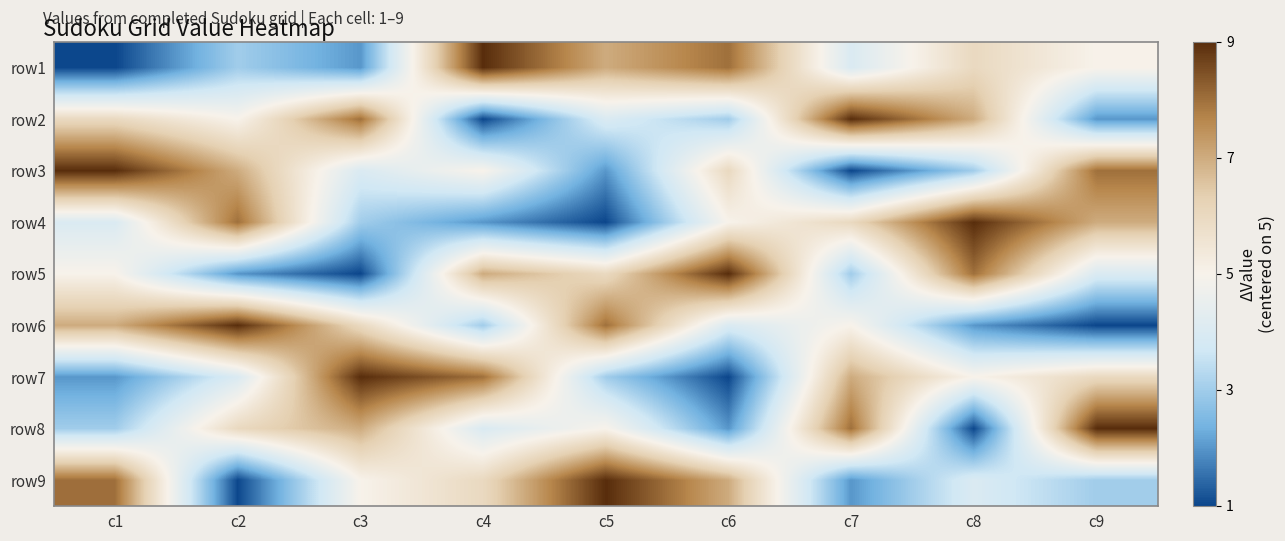

Rank the series by their maximum value, from highest to lowest.

row1, row2, row3, row4, row5, row6, row7, row8, row9